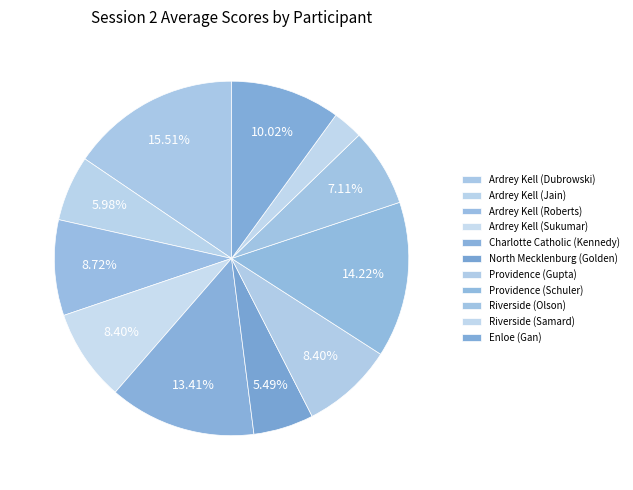

What is the total percentage of Providence (Schuler) and North Mecklenburg (Golden)?

19.7%